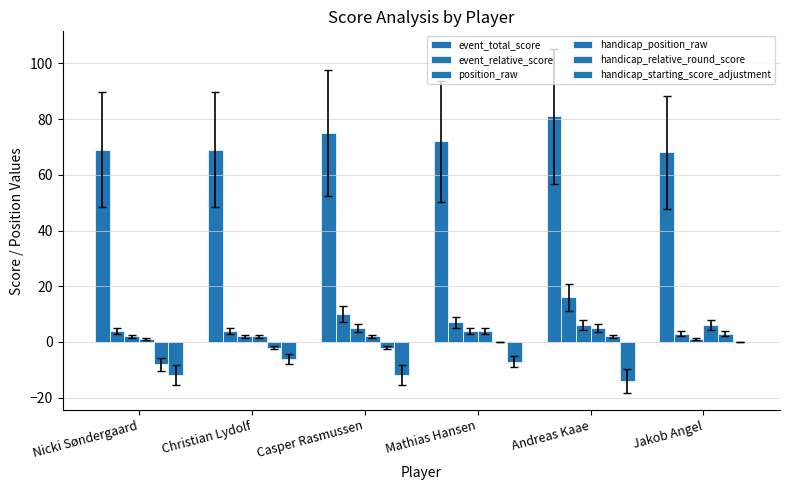

How many data points does each series have?

6